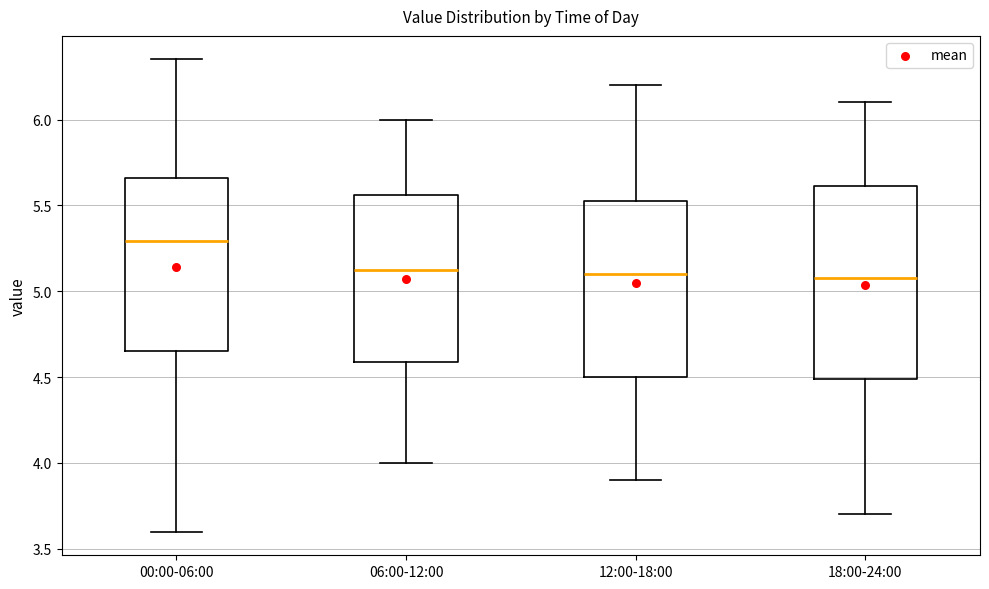

Reading left to right, read every box against the y-axis: the position of its median line, the range the box covers, and the ends of its whiskers. The values are not printed on the chart, so give them approximately, as read against the axis.

00:00-06:00: median 5.30, box 4.65 to 5.65, whiskers 3.60 to 6.35
06:00-12:00: median 5.15, box 4.60 to 5.55, whiskers 4.00 to 6.00
12:00-18:00: median 5.10, box 4.50 to 5.55, whiskers 3.90 to 6.20
18:00-24:00: median 5.10, box 4.50 to 5.60, whiskers 3.70 to 6.10